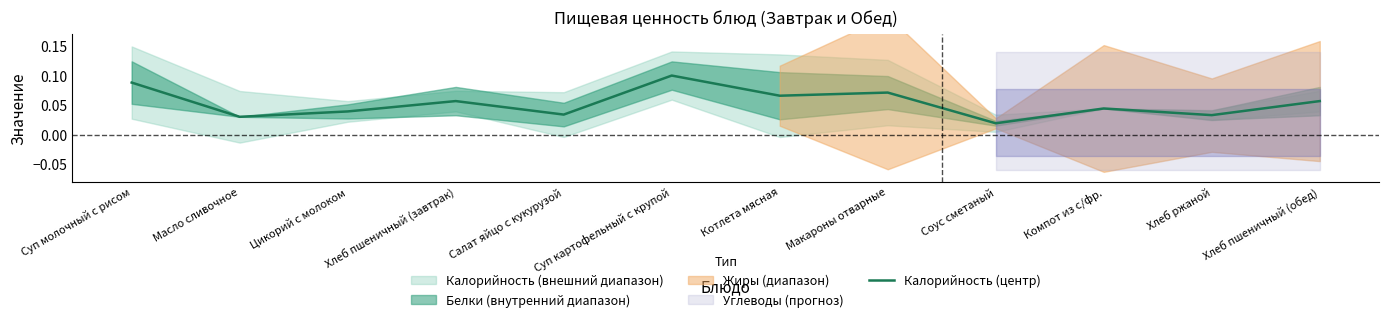

List the labels in order of value, smallest first.

Соус сметаный, Масло сливочное, Хлеб ржаной, Салат яйцо с кукурузой, Цикорий с молоком, Компот из с/фр., Хлеб пшеничный (завтрак), Хлеб пшеничный (обед), Котлета мясная, Макароны отварные, Суп молочный с рисом, Суп картофельный с крупой